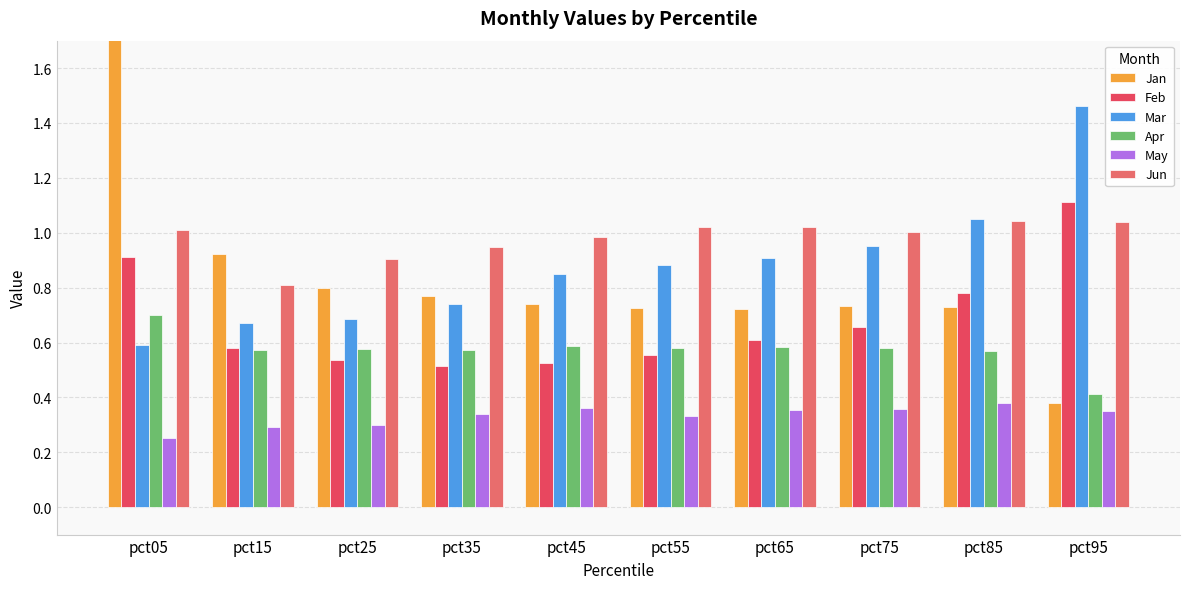

Which category has the lowest value in the Jan series?

pct95